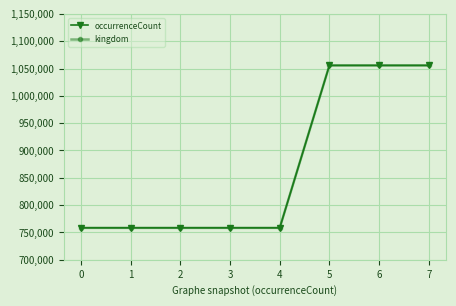

Which series has the widest spread of values?

occurrenceCount